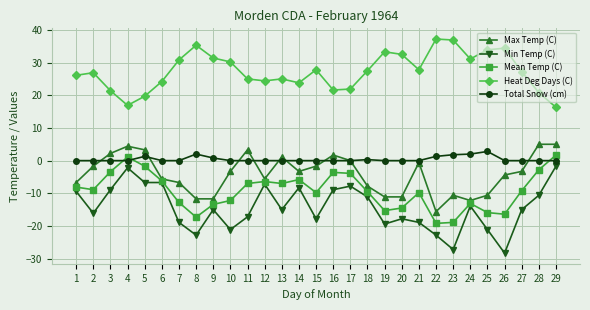

What is the value of the Min Temp (C) point at the 25th from the left?

-21.1